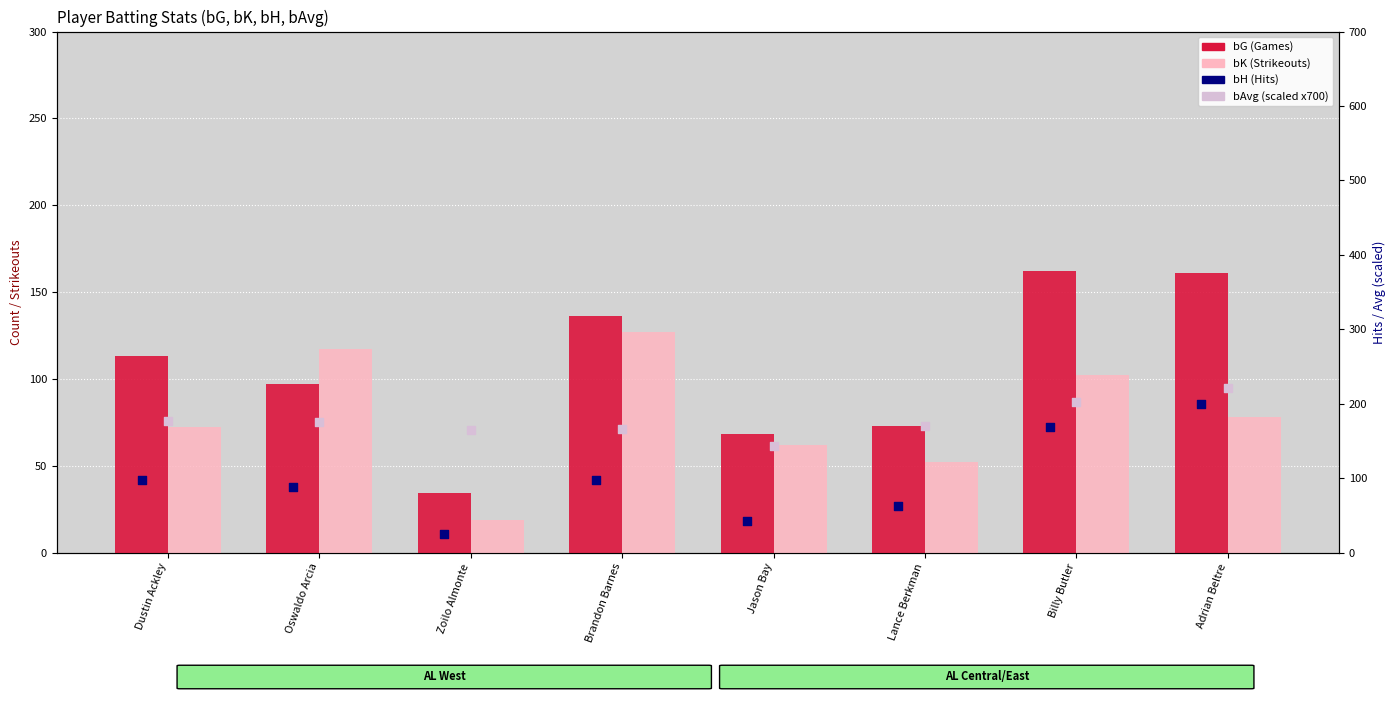

What is the total value across all series at Adrian Beltre?

658.5